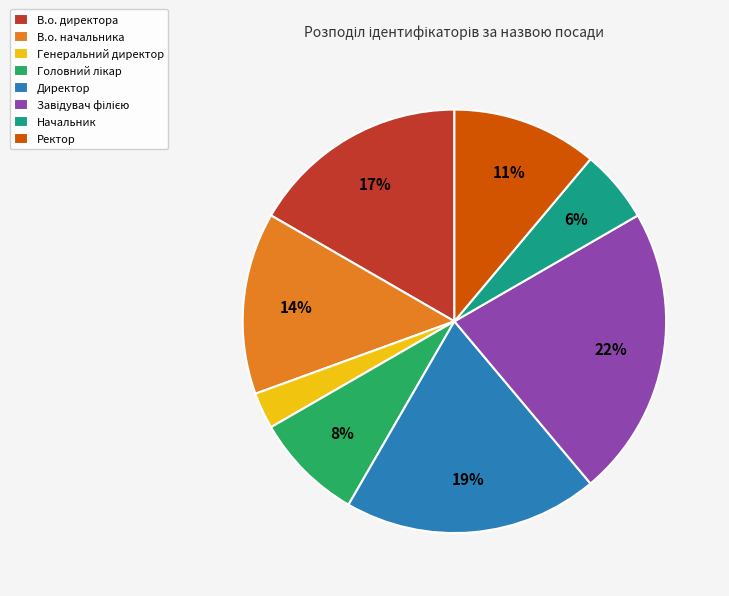

To the nearest percent, what is the combined percentage of В.о. начальника and Директор?

33%